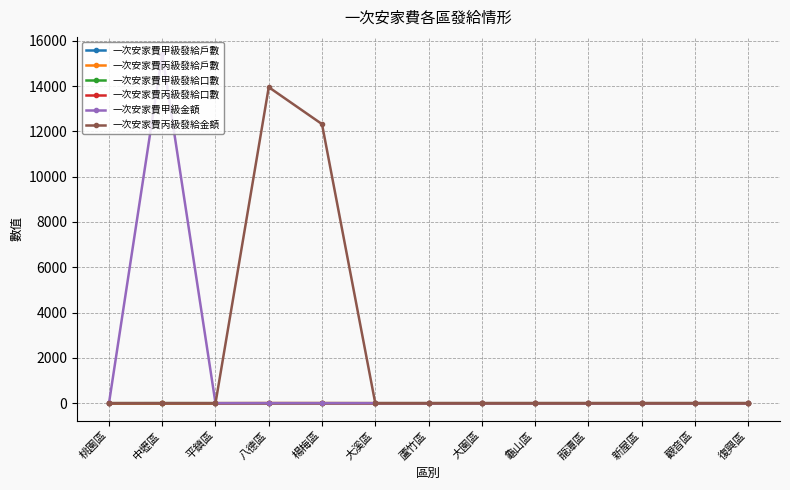

Is this an area chart (filled region under the line)?

No